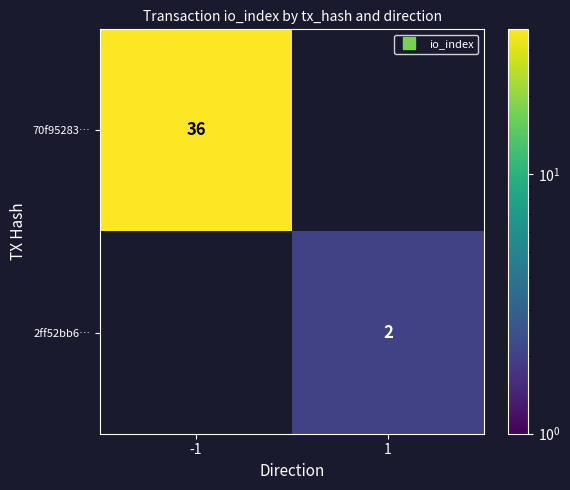

At which category does the chart reach its minimum across all series?

1